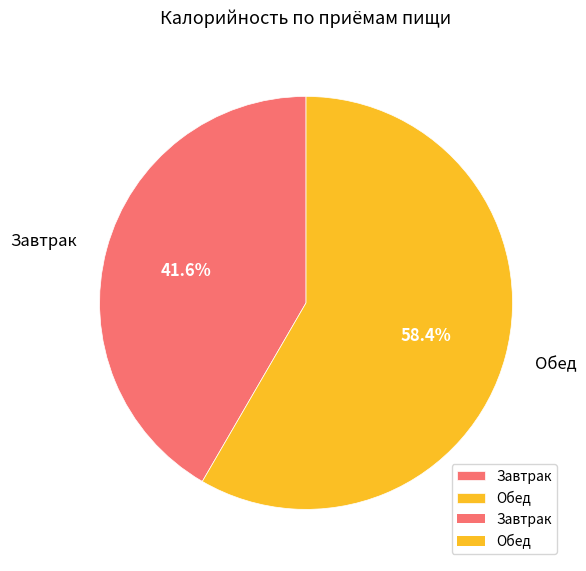

Is Обед the majority of the pie?

Yes